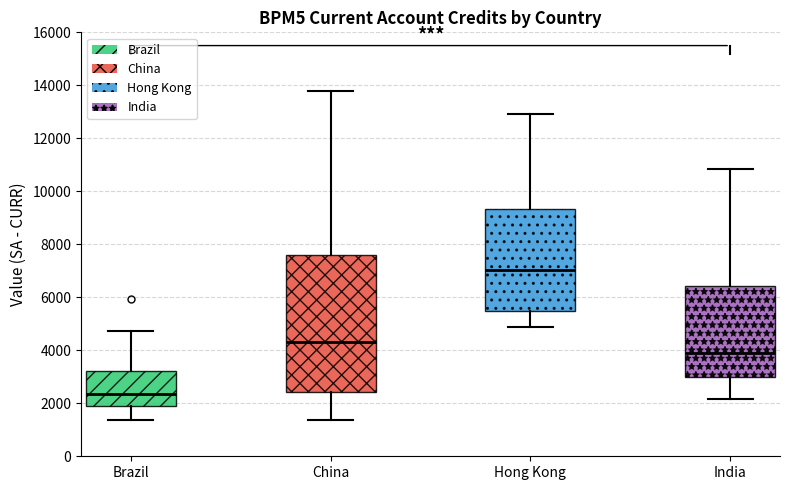

Comparing the boxes themselves (not the whiskers), which one is the tallest?

China